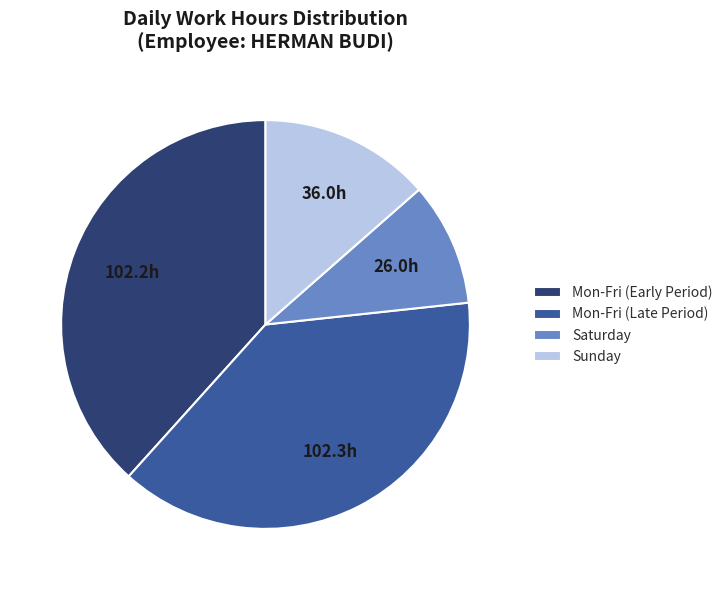

Between Sunday and Mon-Fri (Late Period), which is larger?

Mon-Fri (Late Period)